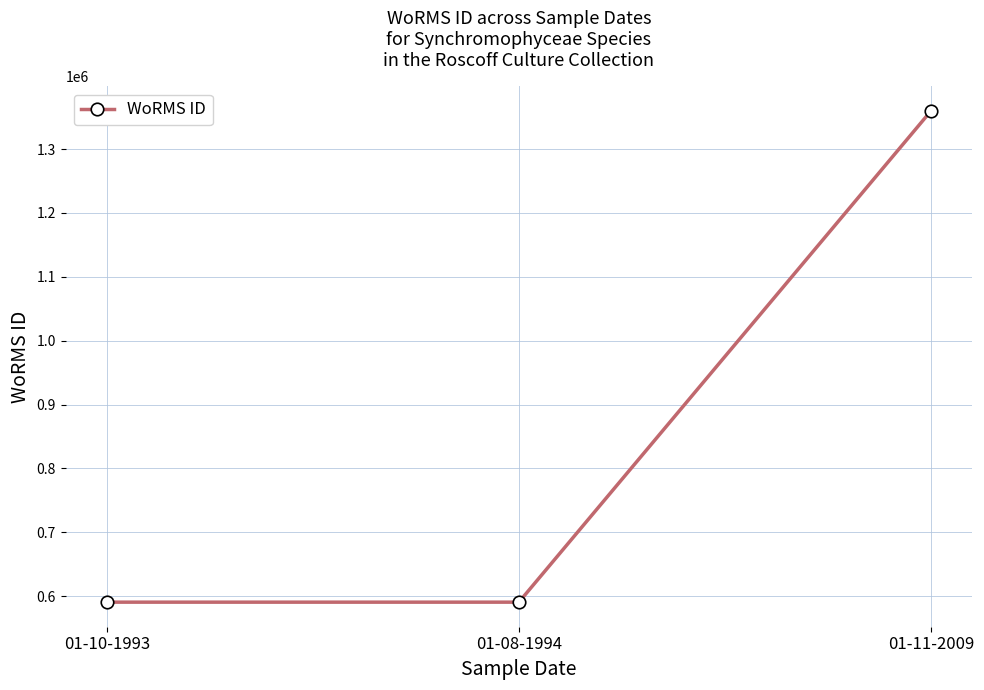

What is the label of the 2nd point from the right?

01-08-1994